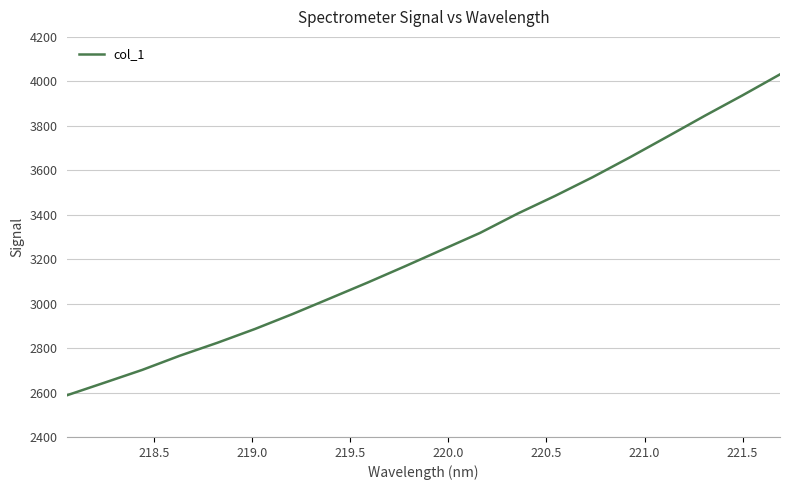

How many values are below 3243?

10